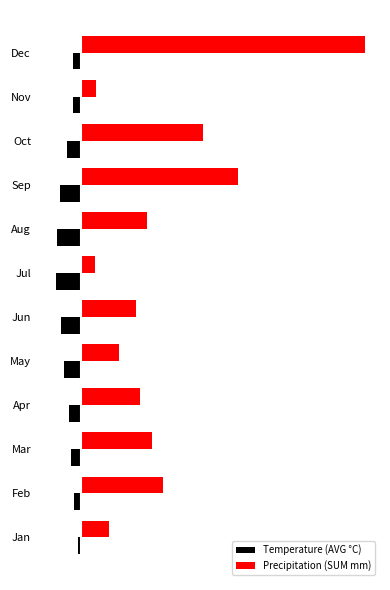

Where is Precipitation (SUM mm) nearest to the value 142?

Sep